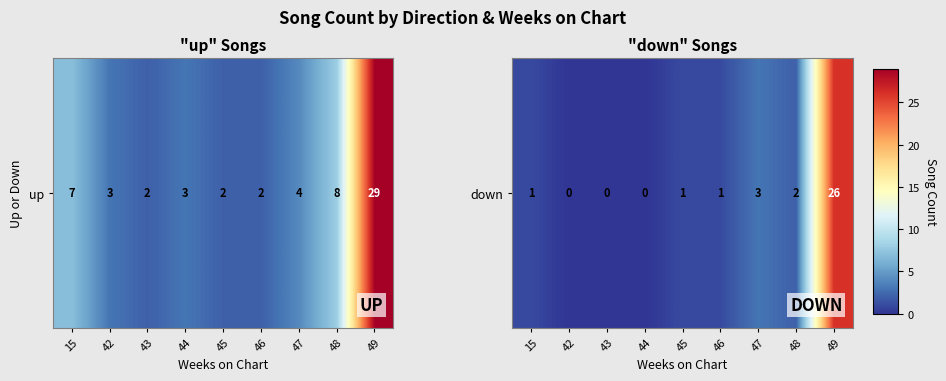

How many data points are above 1?

3